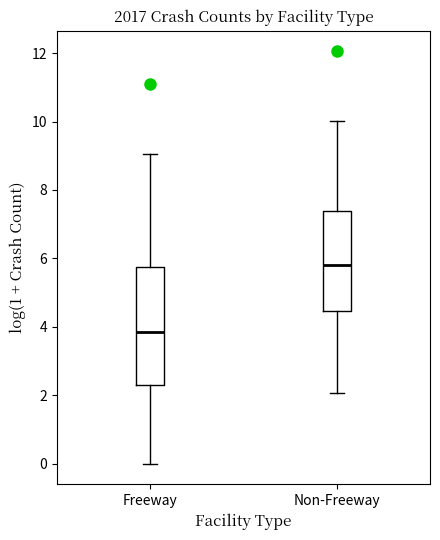

Reading left to right, read every box against the y-axis: the position of its median line, the range the box covers, and the ends of its whiskers. The values are not printed on the chart, so give them approximately, as read against the axis.

Freeway: median 3.8, box 2.4 to 5.8, whiskers 0.0 to 9.0
Non-Freeway: median 5.8, box 4.4 to 7.4, whiskers 2.0 to 10.0